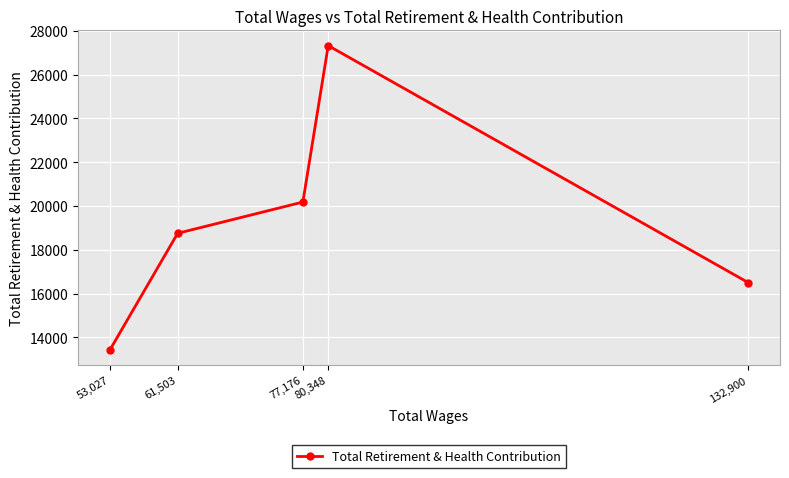

True or false: there are more than 1 points higher than both neighbors.

False